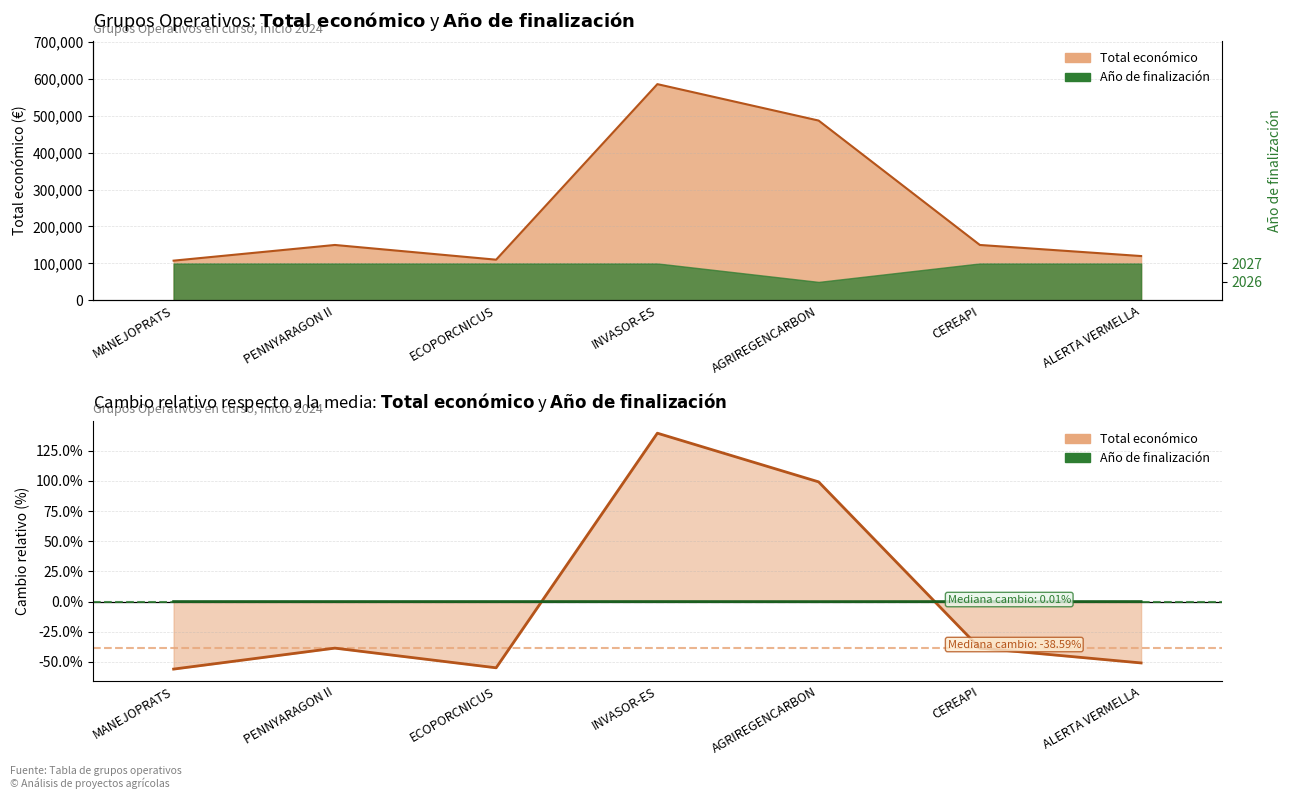

What is the label of the 5th point from the right?

ECOPORCNICUS